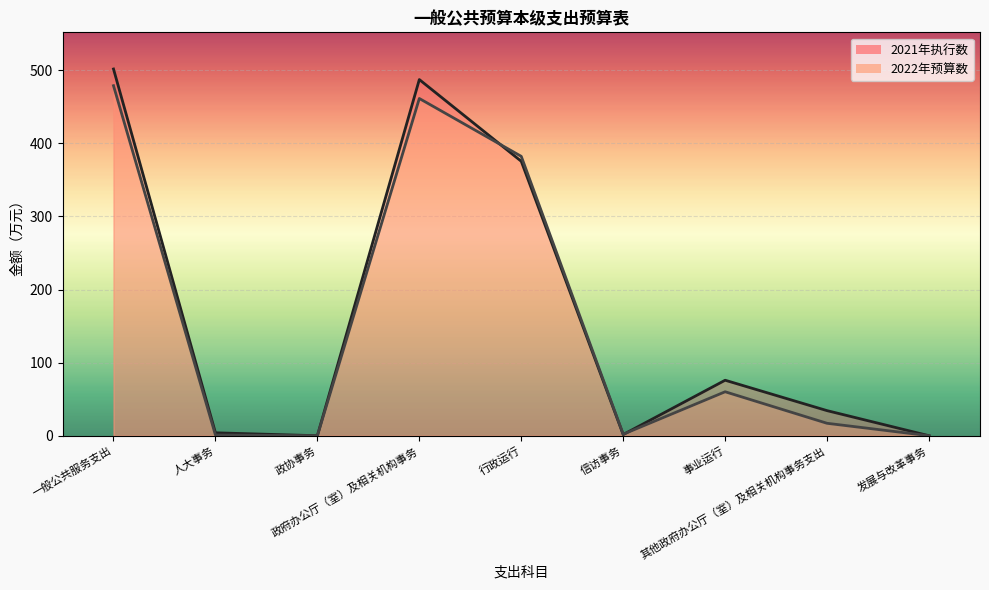

Count the number of data series in this chart.

2